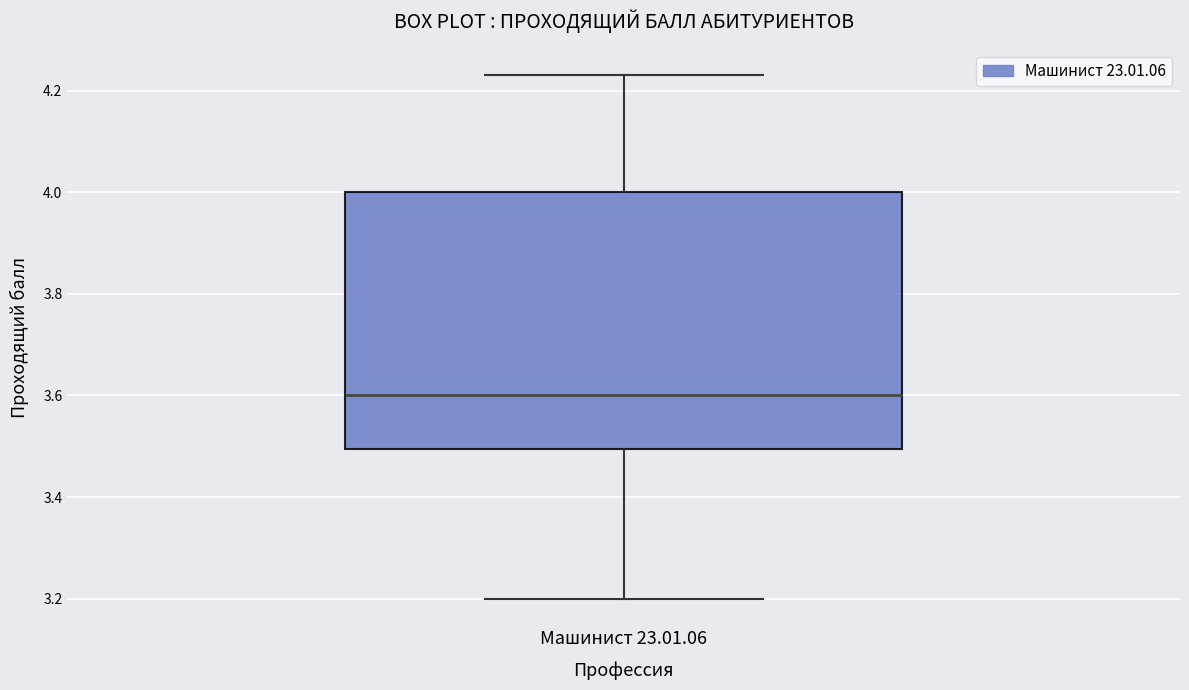

Read this box plot against the y-axis: the position of the median line, the range covered by the box, and the ends of both whiskers. The values are not printed on the chart, so give them approximately, as read against the axis.

median 3.60, box 3.50 to 4.00, whiskers 3.20 to 4.24